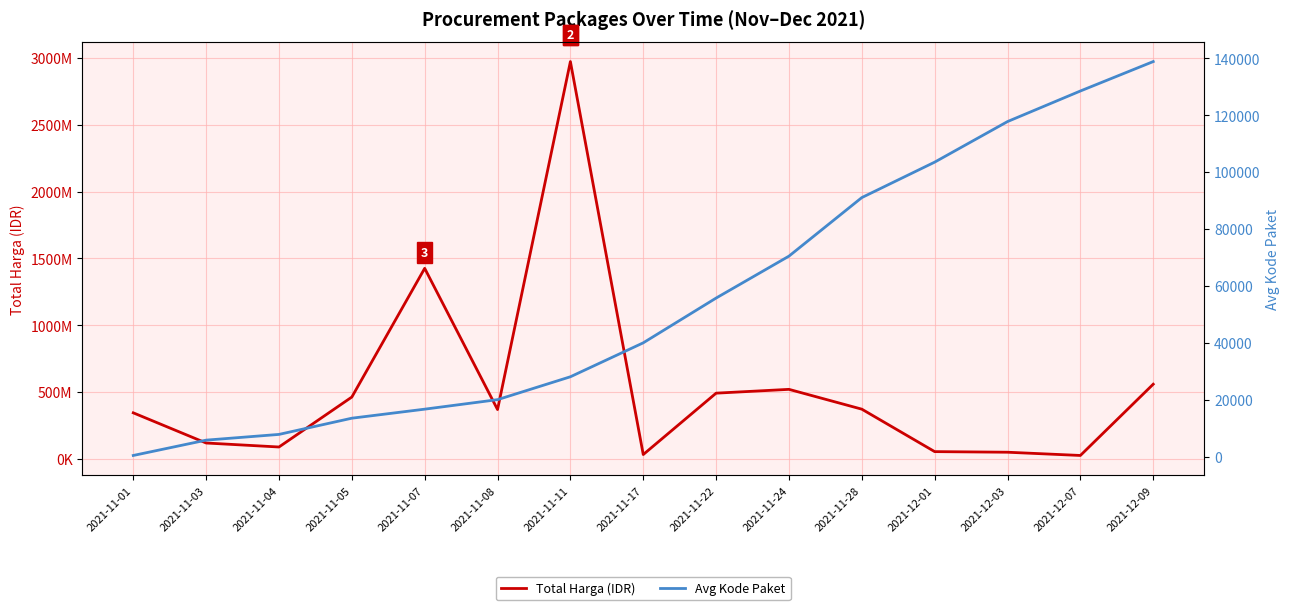

Which has a higher value, 2021-12-03 or 2021-11-03?

2021-11-03